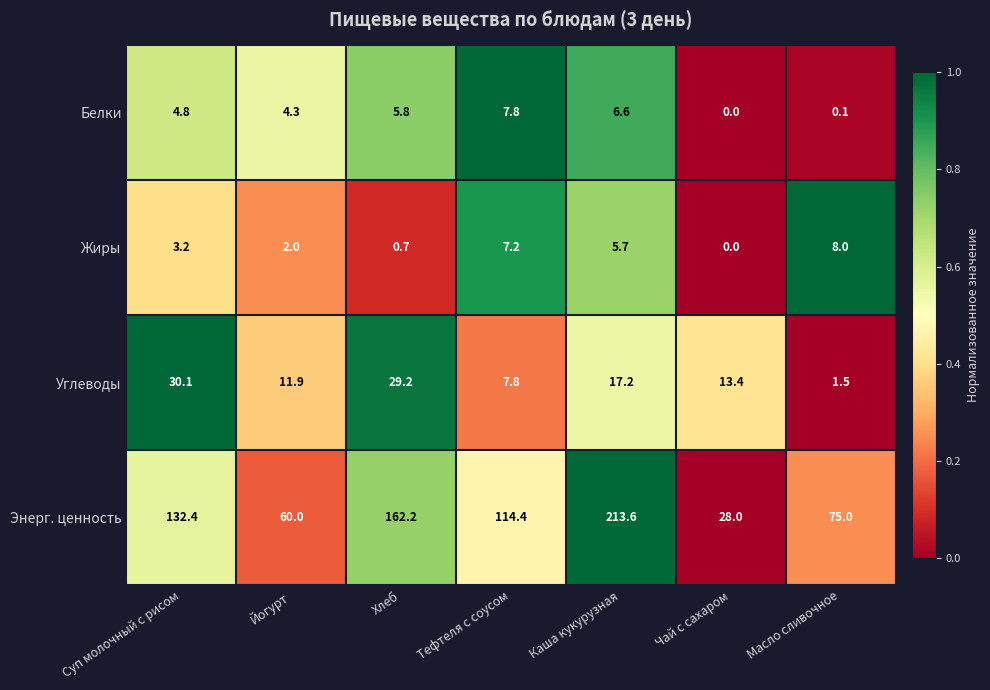

Rank the series by their maximum value, from highest to lowest.

Энерг. ценность, Углеводы, Жиры, Белки